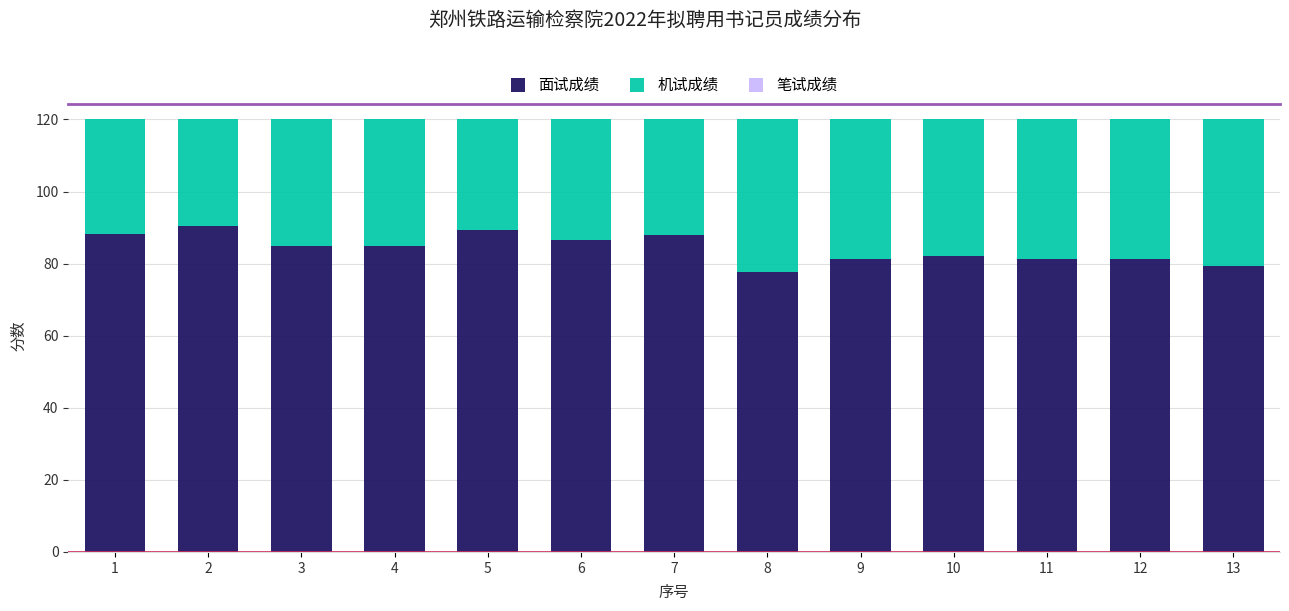

Count the number of data series in this chart.

3